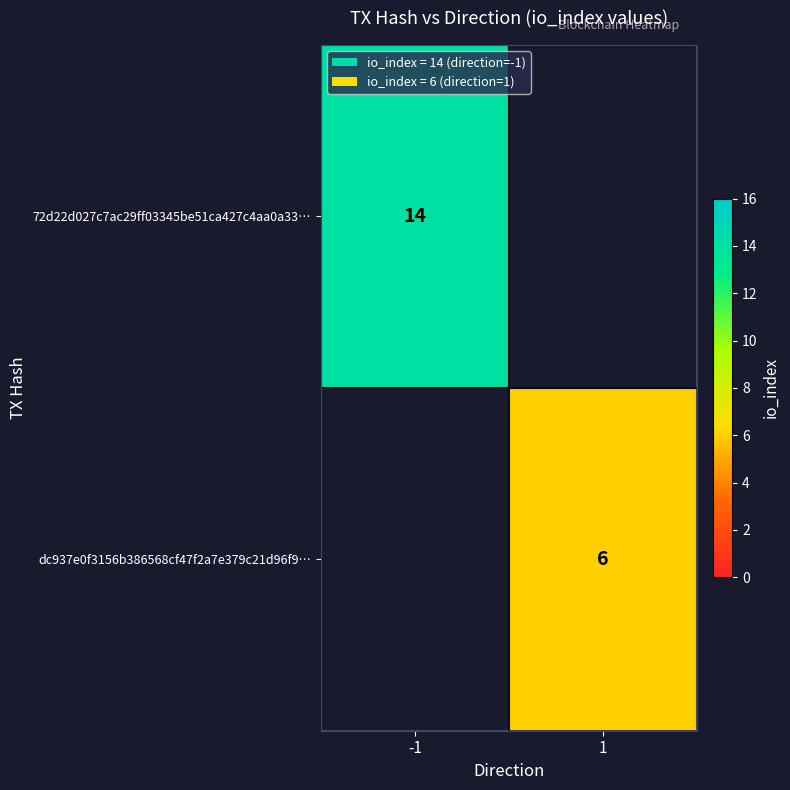

Is it true that 72d22d027c7ac29ff03345be51ca427c4aa0a33… equals 22 at -1?

False